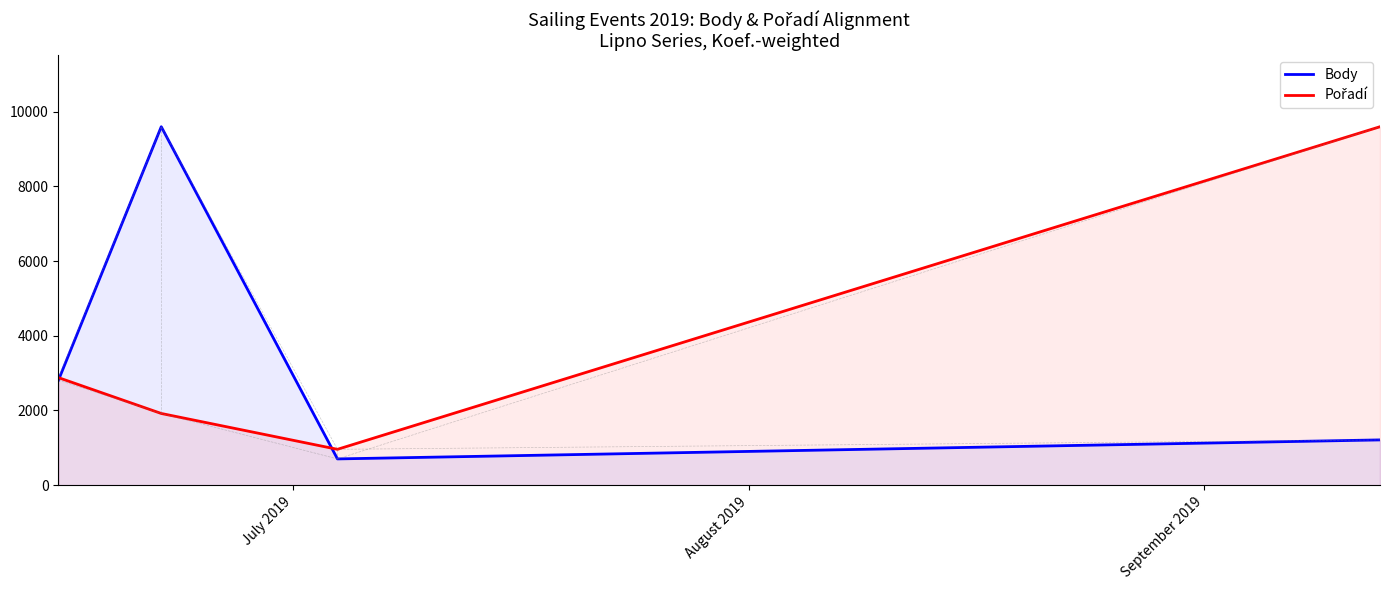

How many data points in Body are less than 2814?

2